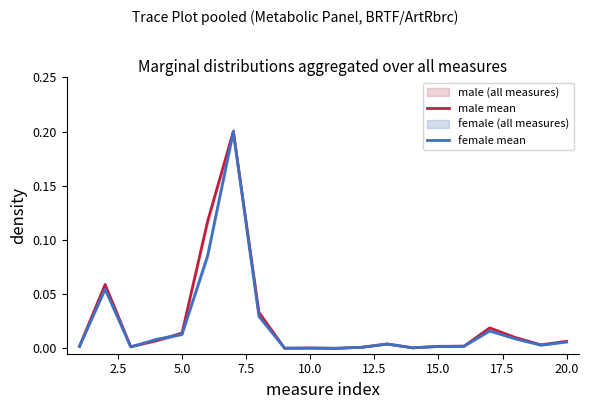

Is it true that male mean equals 0.0 at 20.0?

False